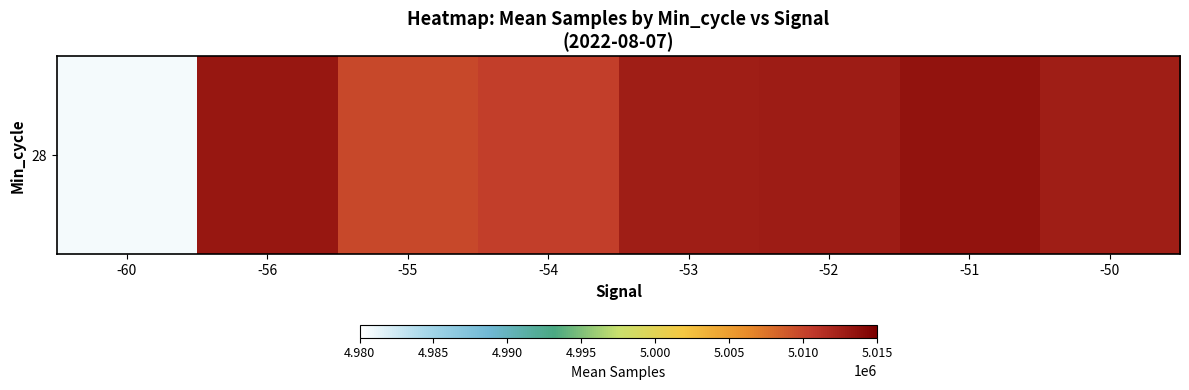

List the labels in order of value, smallest first.

-60, -55, -54, -53, -50, -52, -56, -51